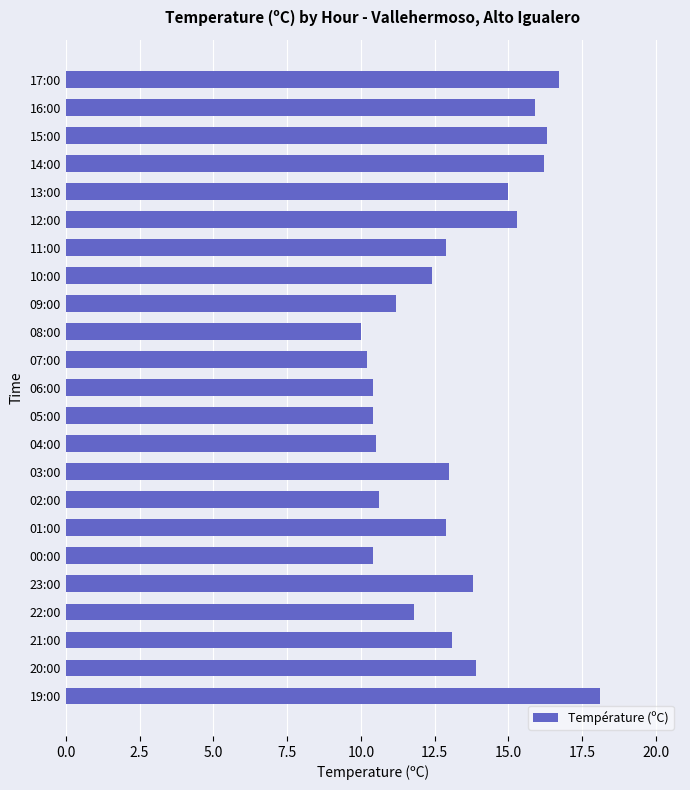

What is the label of the 20th bar from the top?

22:00